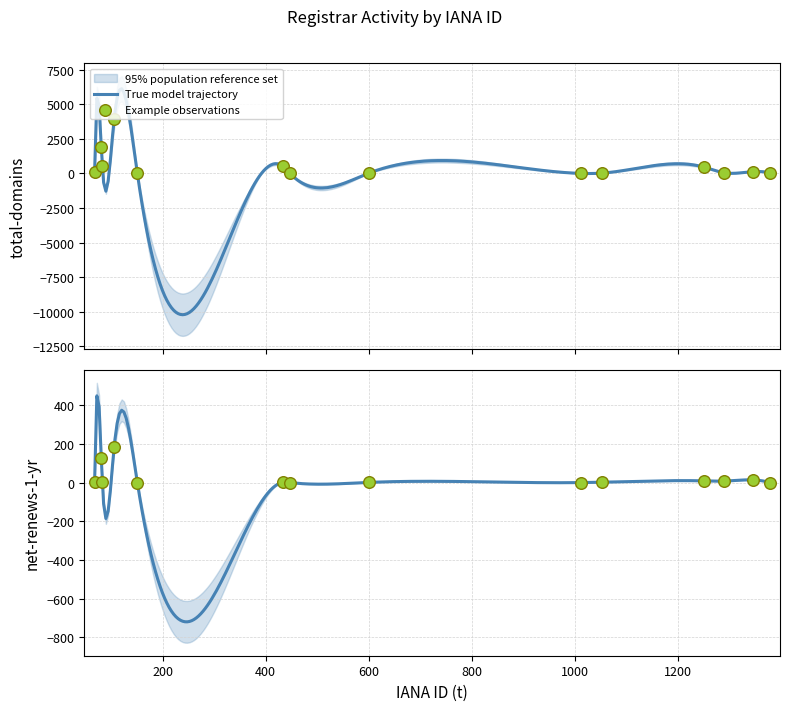

At how many categories does at least one series exceed 1130?

2